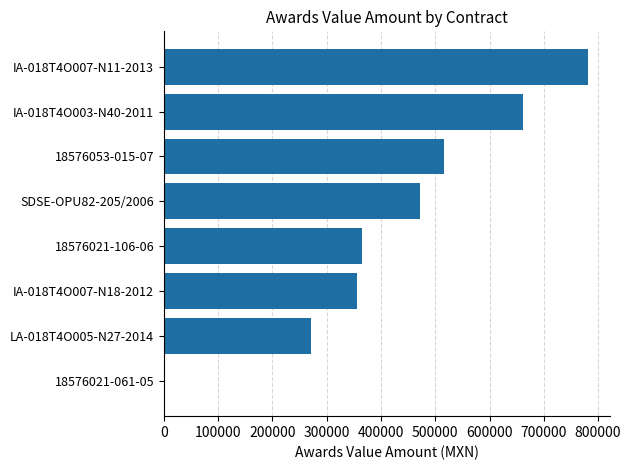

Count the number of data series in this chart.

1